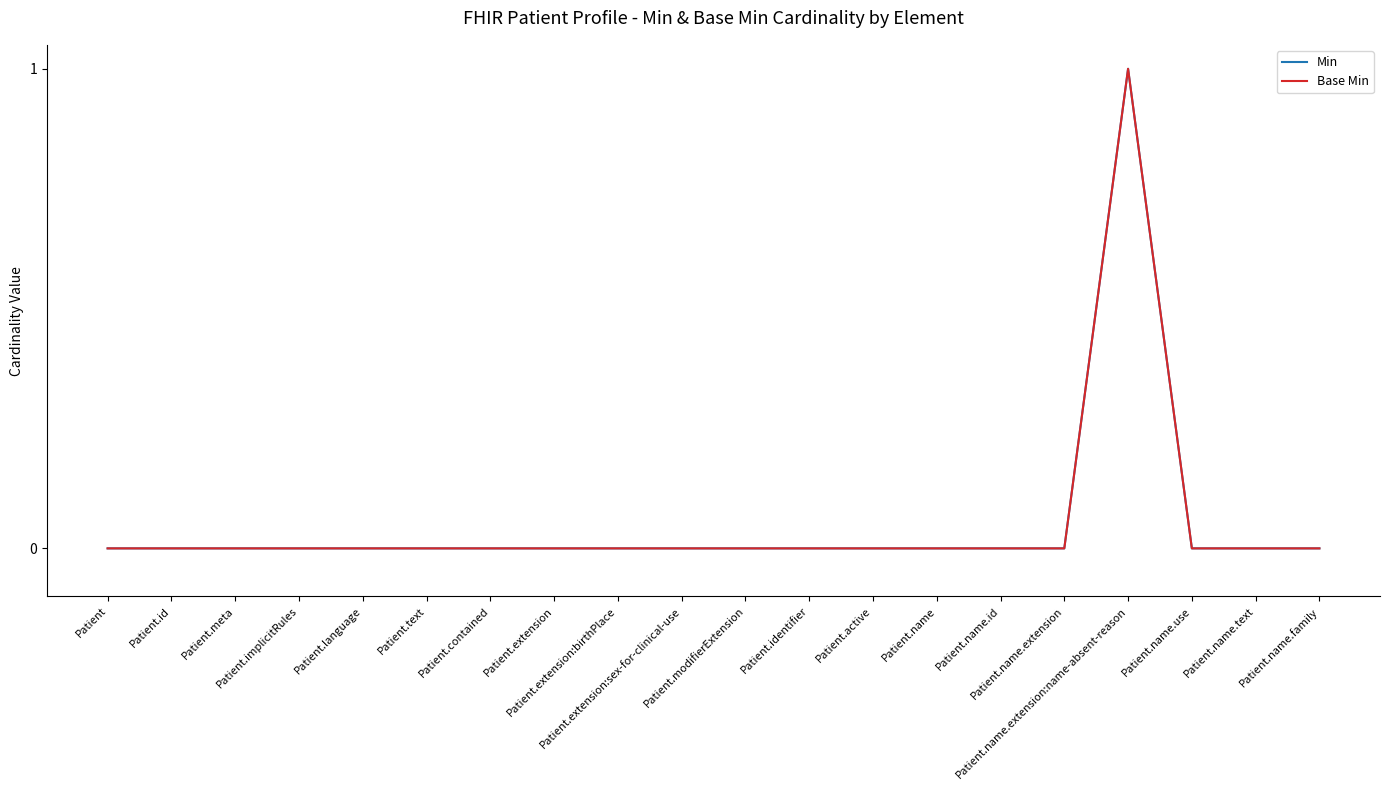

True or false: Base Min has a value of 1 at Patient.text.

False